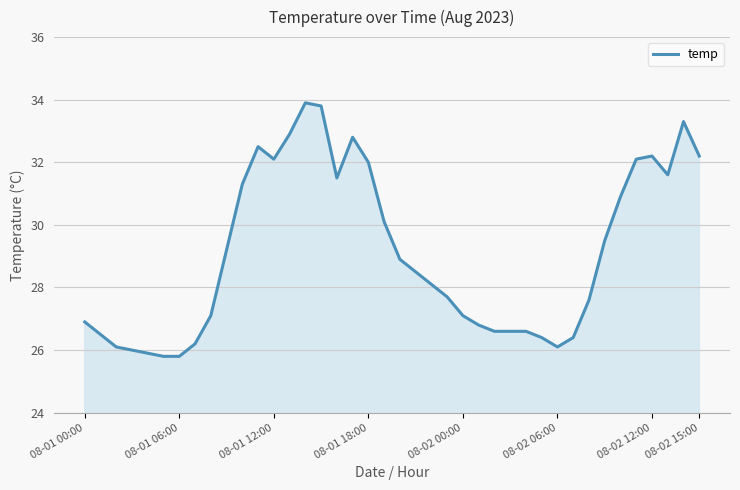

True or false: the data has more than 2 interior local peaks.

True